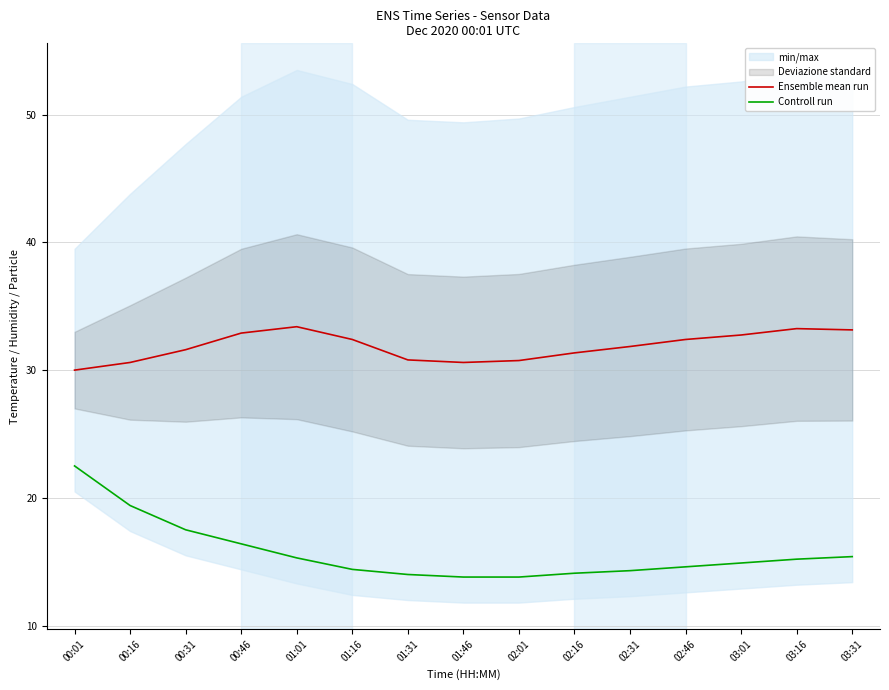

What is the minimum value for Ensemble mean run?

30.0